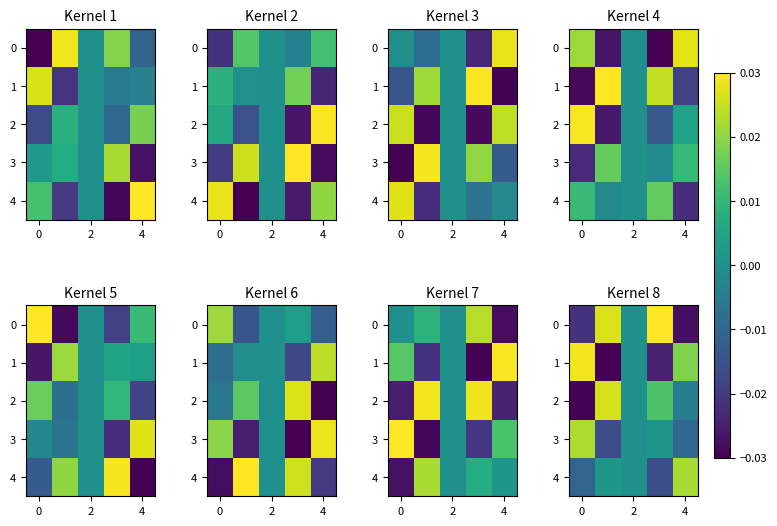

True or false: 1 has a value of 0.0 at 4.

False